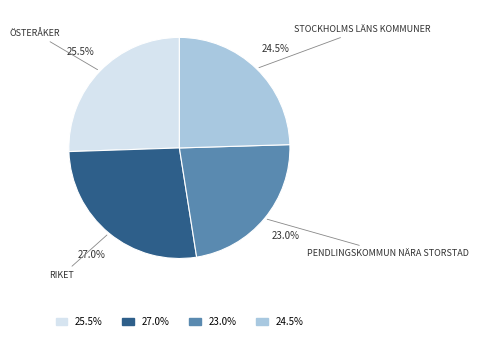

Is there any slice that represents more than half of the pie?

No